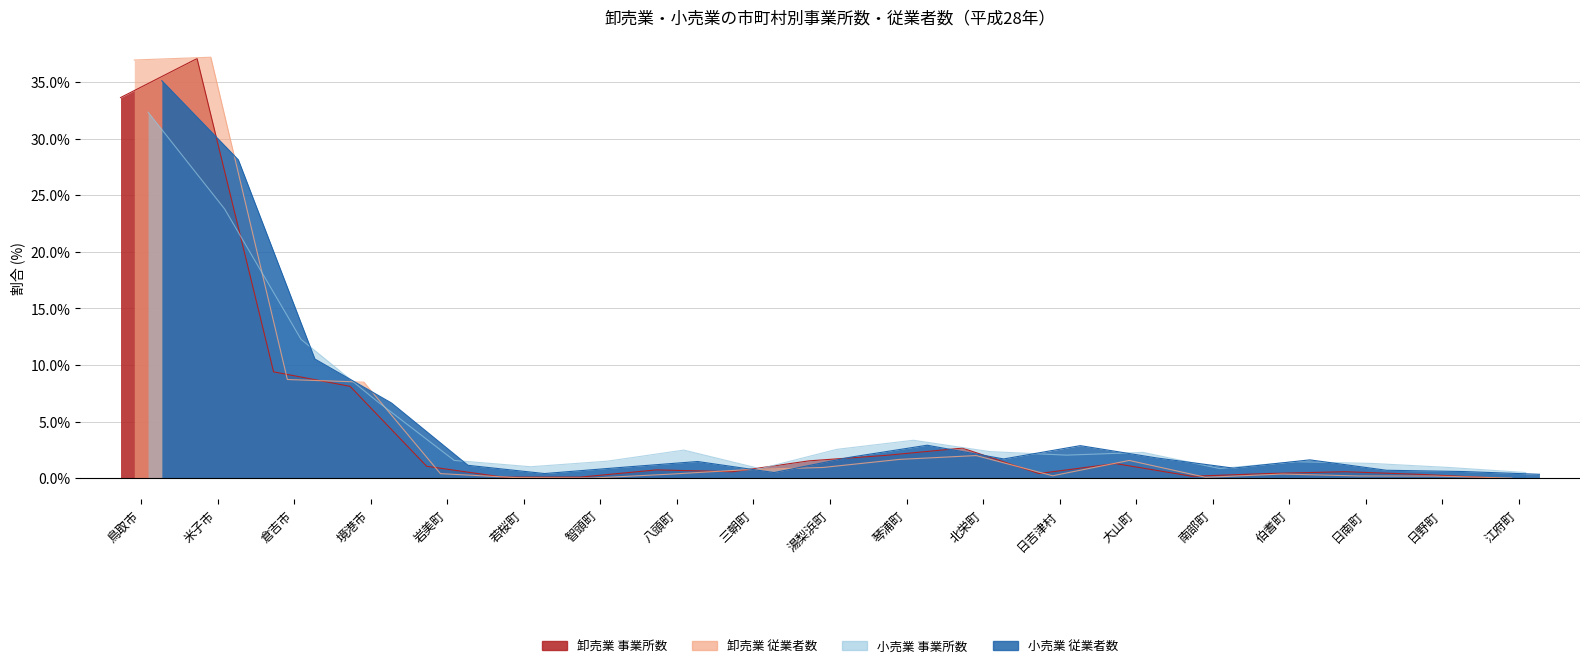

What is the maximum value for 卸売業_従業者数?

37.2